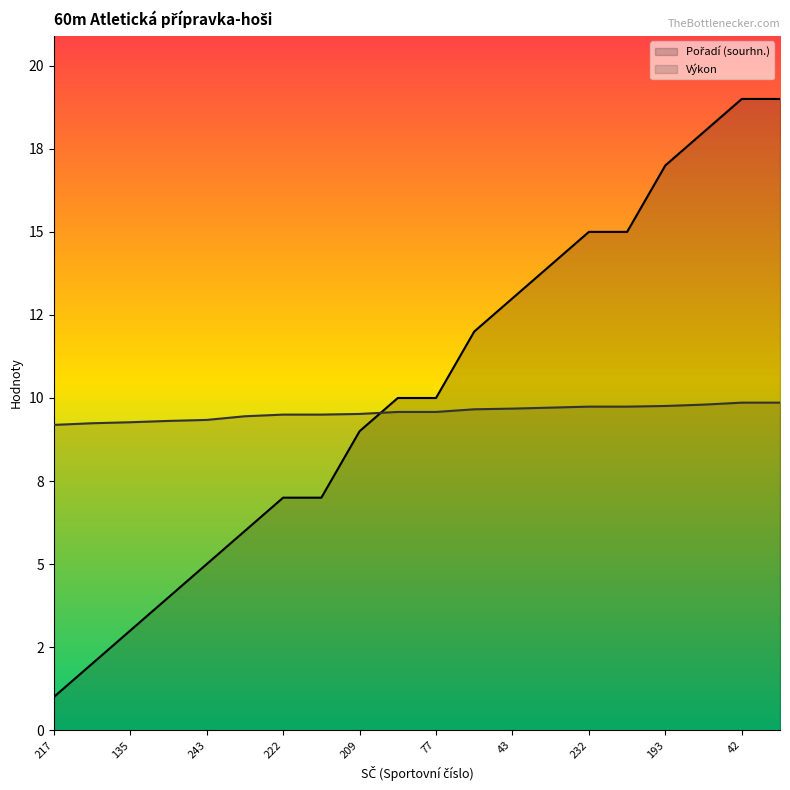

Is the value of Výkon at 5 greater than the value of Pořadí (sourhn.) at 237?

No